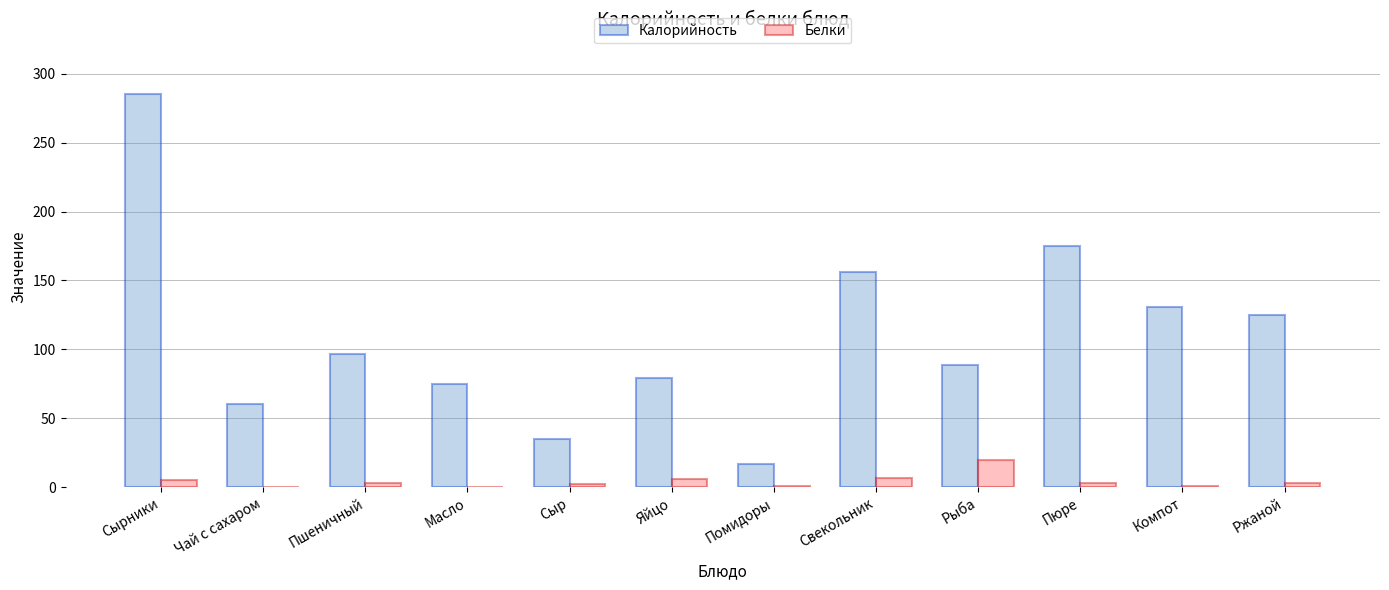

Read the Калорийность value at Ржаной.

125.0